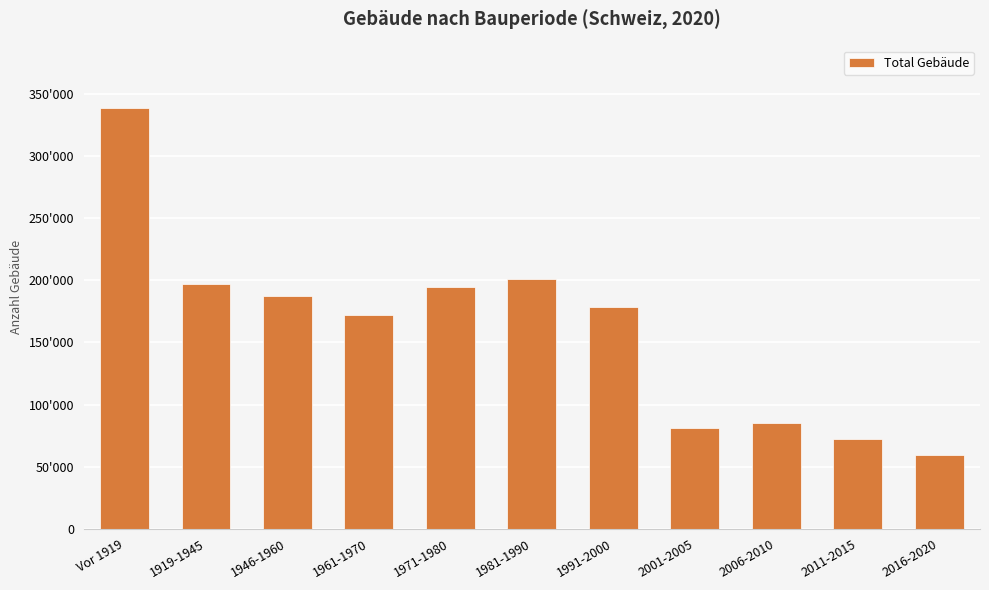

Does the chart contain any negative values?

No